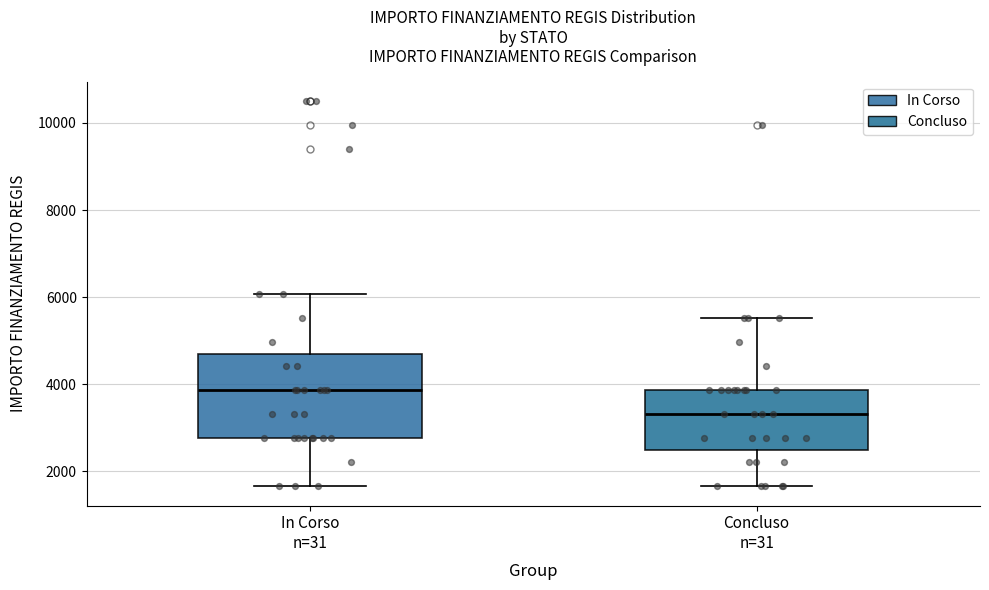

Which box is the tallest, from its lower edge to its upper edge?

In Corso n=31